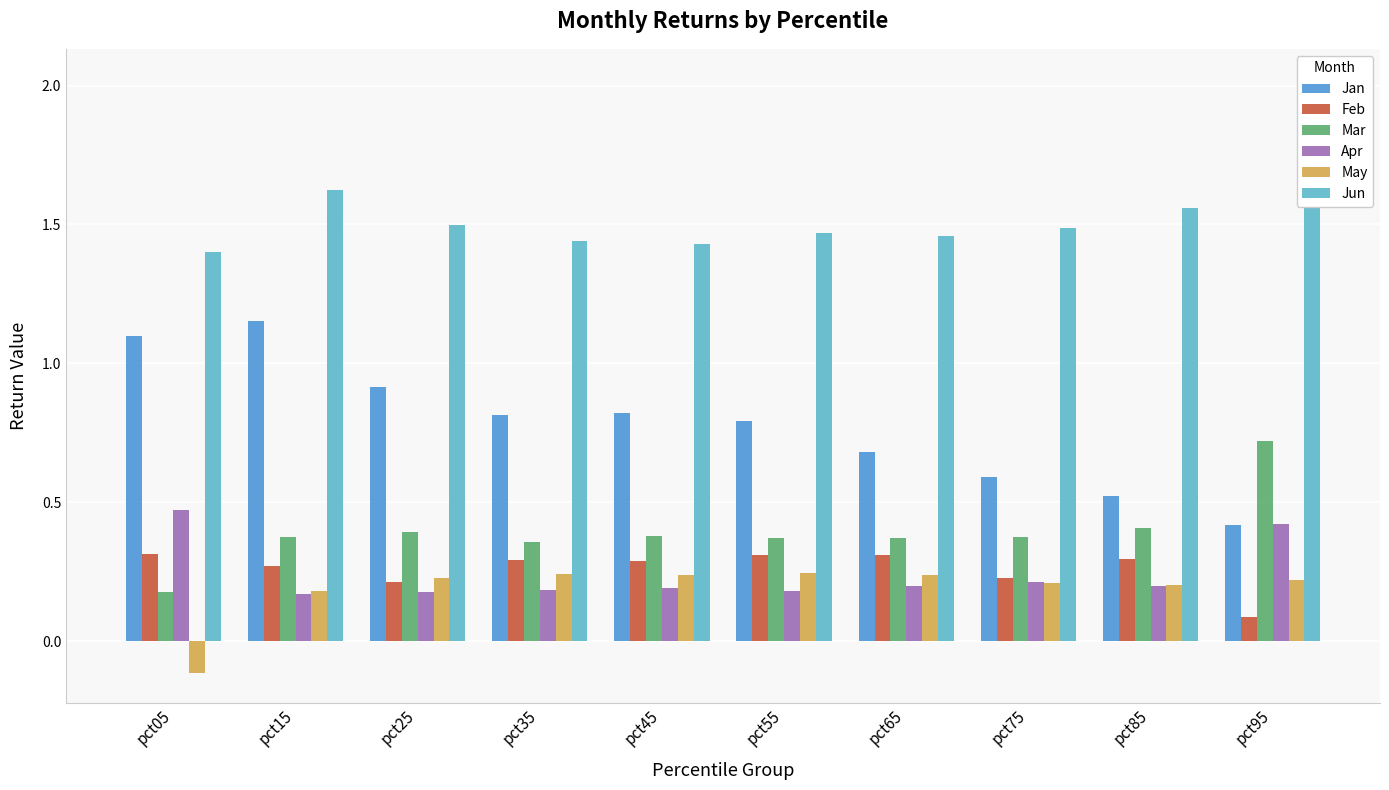

Is it true that Jun equals 1.9 at pct45?

False